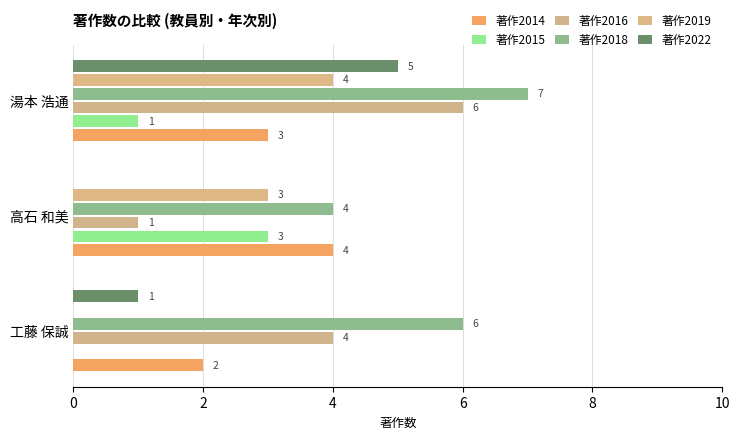

Reading right to left, transcribe all the data shown in this chart.

著作2014: 3	4	2
著作2015: 1	3	0
著作2016: 6	1	4
著作2018: 7	4	6
著作2019: 4	3	0
著作2022: 5	0	1